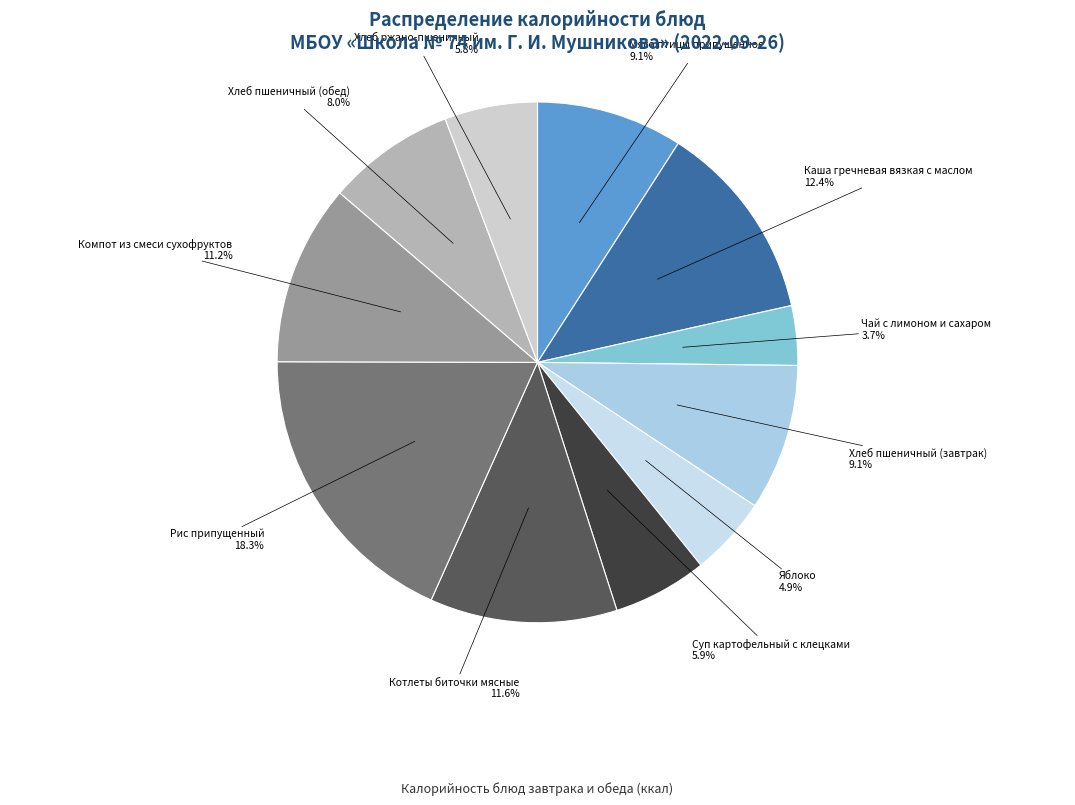

To the nearest percent, what is the average slice percentage?

9%